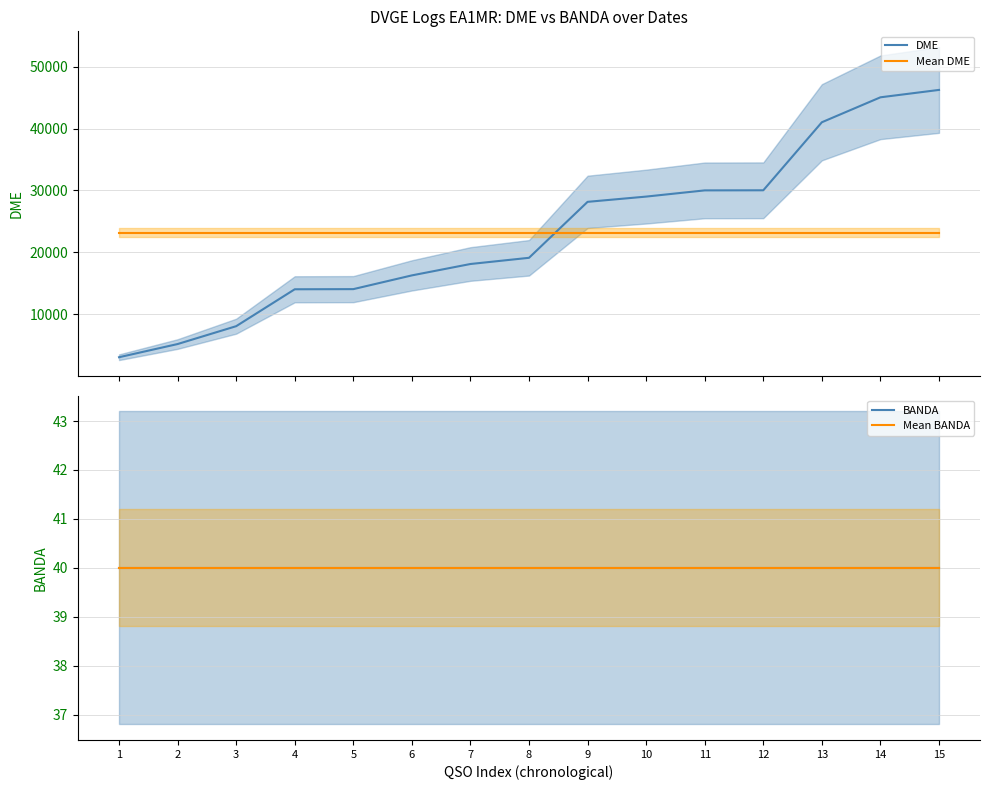

What are all the series names shown in the legend?

DME, Mean DME, BANDA, Mean BANDA